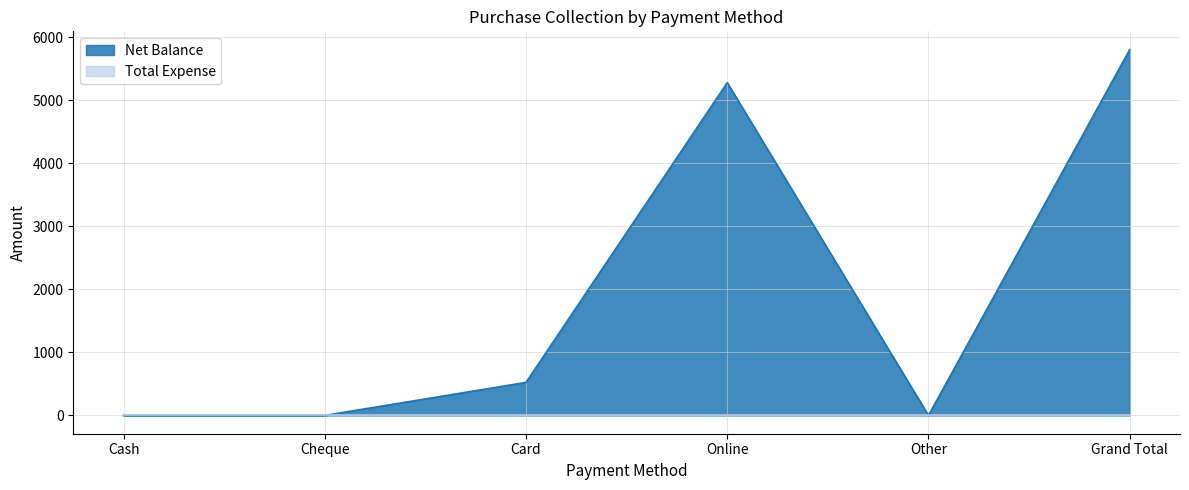

What is the label of the 3rd point from the left?

Card